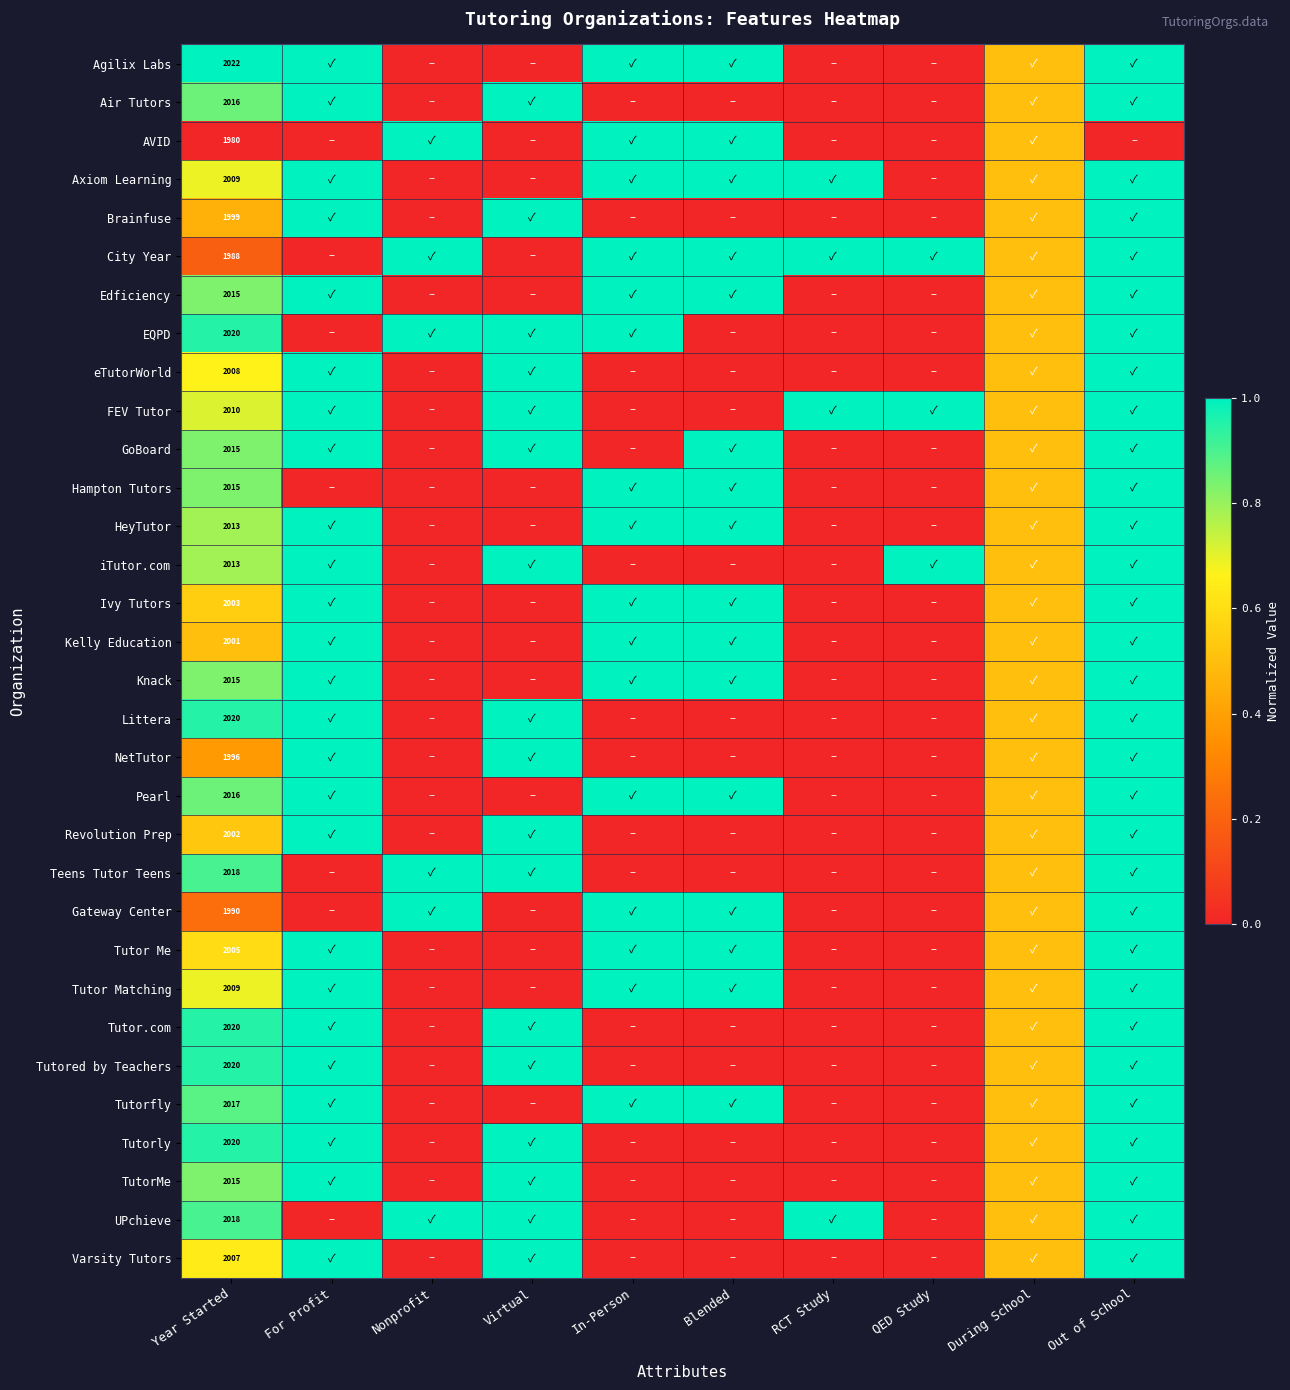

Is the value of Ivy Tutors at Year Started greater than the value of Pearl at Year Started?

No